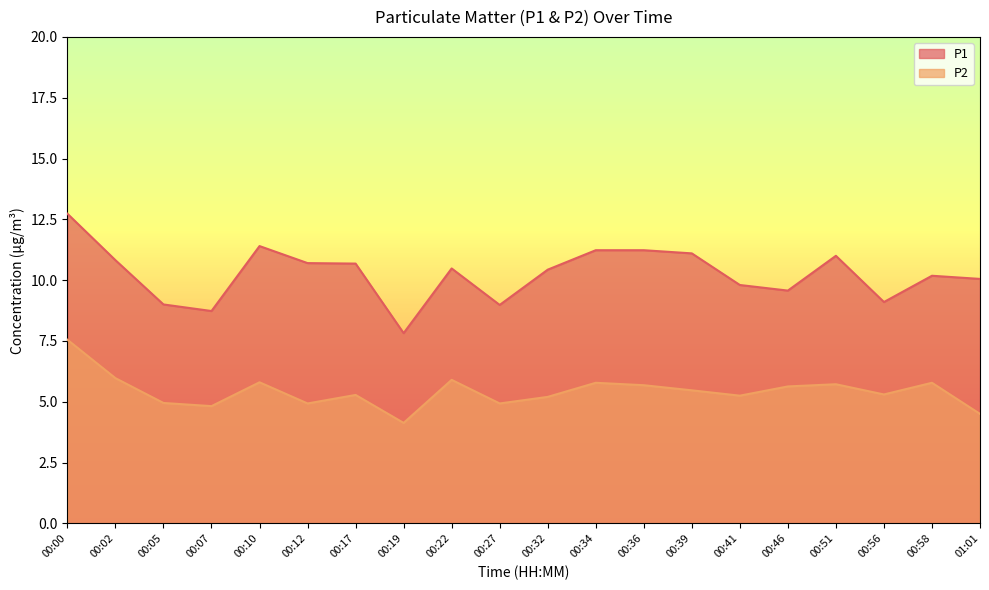

Reading left to right, extract all data points from this chart.

P1: 00:00=12.7	00:02=10.8	00:05=9.0	00:07=8.7	00:10=11.4	00:12=10.7	00:17=10.7	00:19=7.8	00:22=10.5	00:27=9.0	00:32=10.4	00:34=11.2	00:36=11.2	00:39=11.1	00:41=9.8	00:46=9.6	00:51=11.0	00:56=9.1	00:58=10.2	01:01=10.1
P2: 00:00=7.5	00:02=6.0	00:05=5.0	00:07=4.8	00:10=5.8	00:12=4.9	00:17=5.3	00:19=4.1	00:22=5.9	00:27=4.9	00:32=5.2	00:34=5.8	00:36=5.7	00:39=5.5	00:41=5.2	00:46=5.6	00:51=5.7	00:56=5.3	00:58=5.8	01:01=4.5